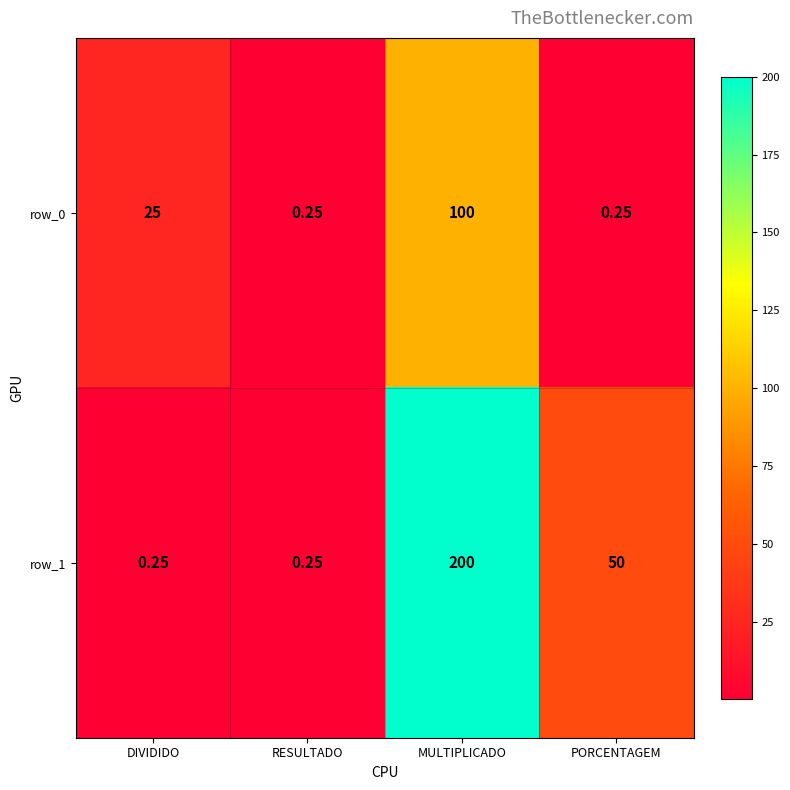

Is the value of row_0 at DIVIDIDO greater than the value of row_1 at RESULTADO?

Yes